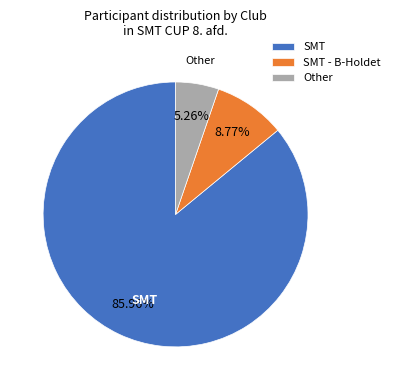

How many segments does this pie chart have?

3